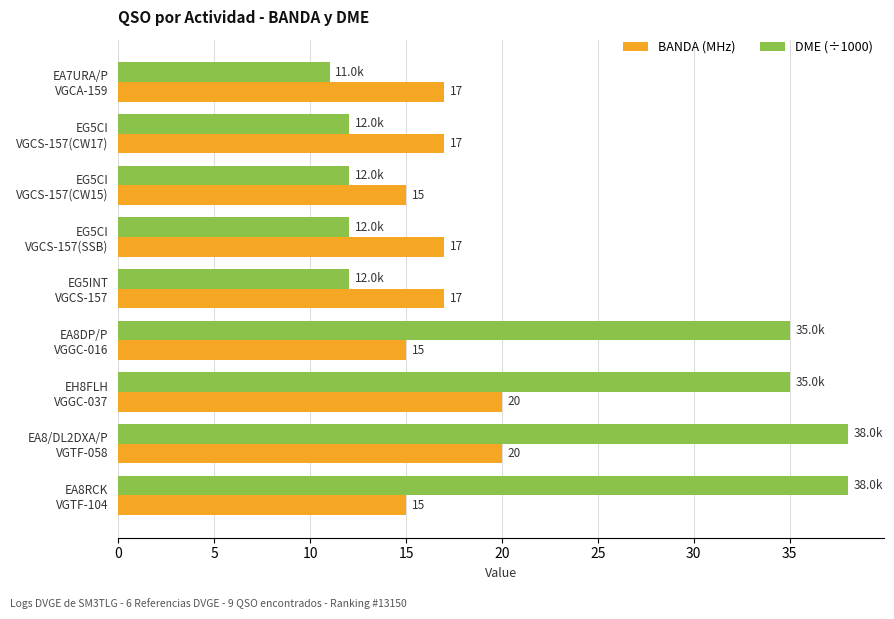

What is the difference between the maximum and minimum values in the BANDA (MHz) series?

5.0